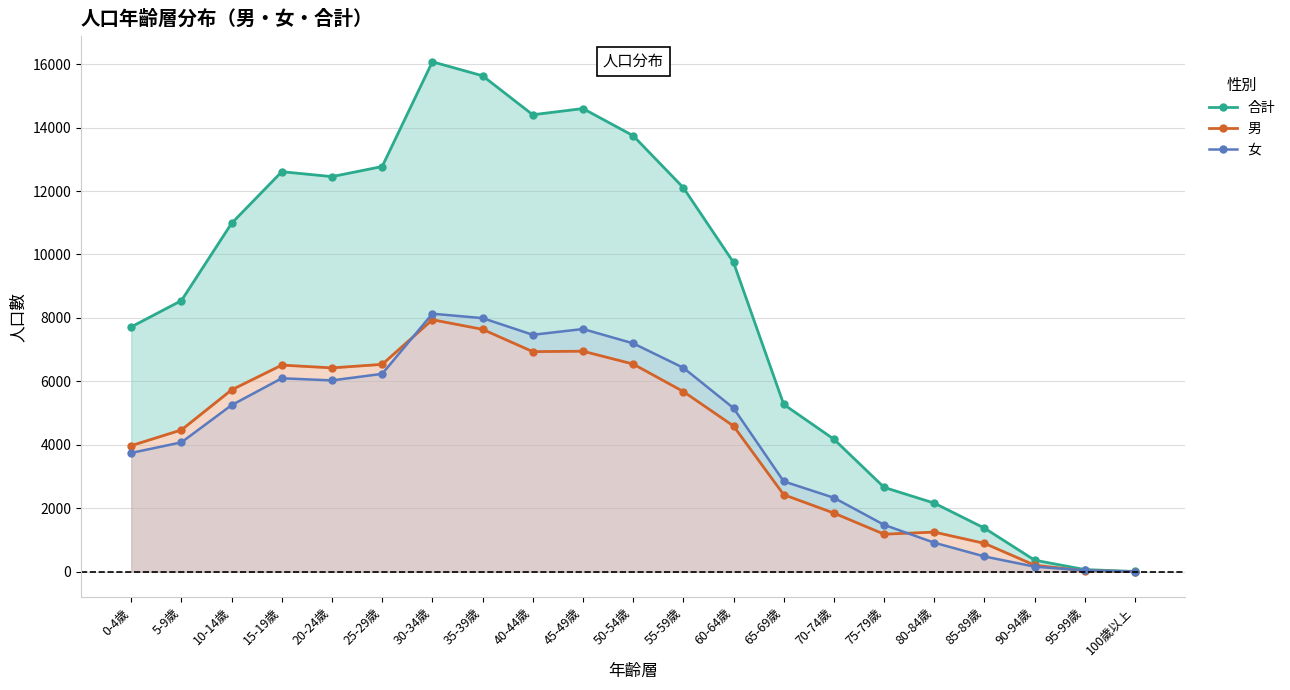

What is the sum of the 女 values at 60-64歲 and 10-14歲?

10409